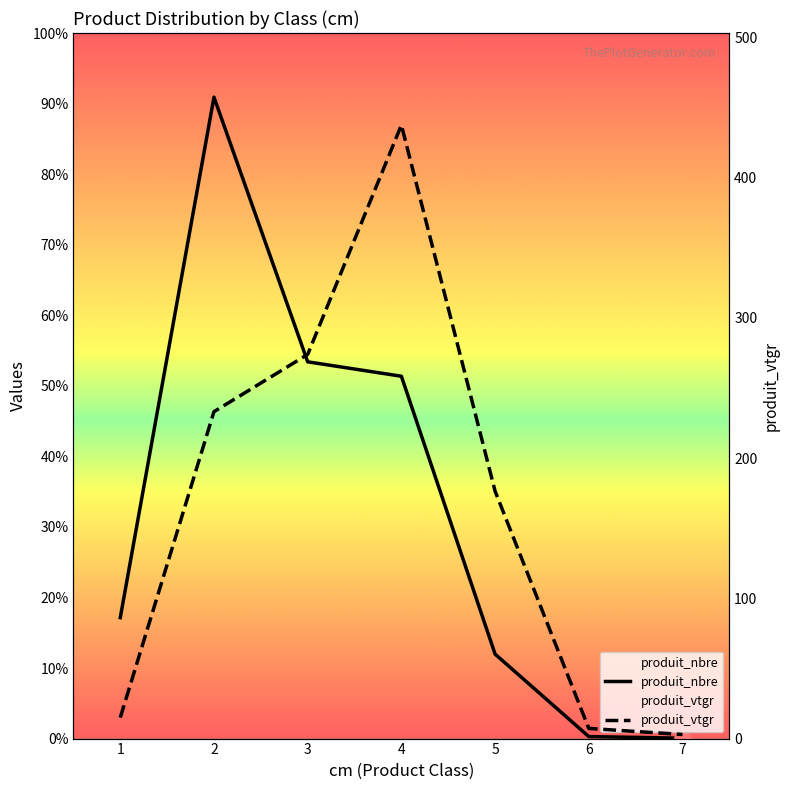

What are all the series names shown in the legend?

produit_nbre, produit_vtgr